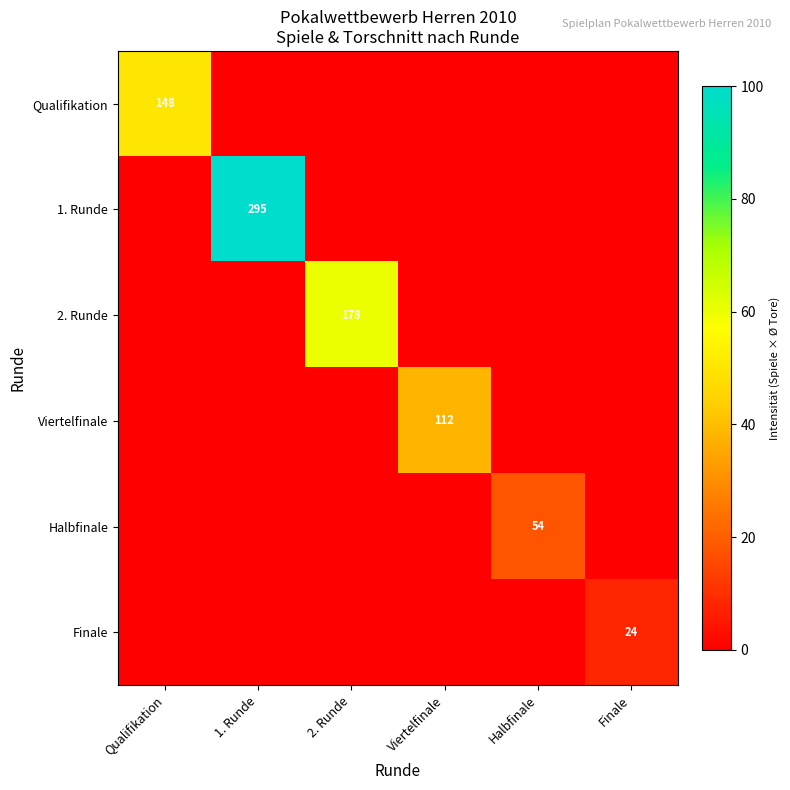

True or false: Qualifikation has a value of -15.7 at 2. Runde.

False